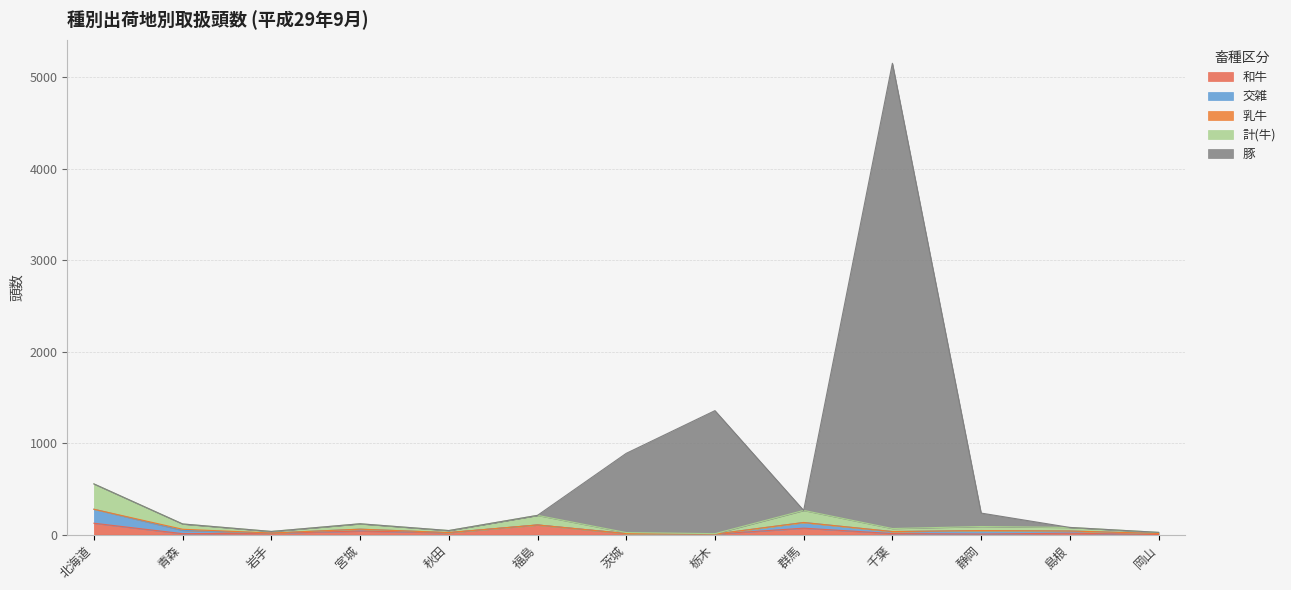

What is the difference between the maximum and minimum values in the 和牛 series?

124